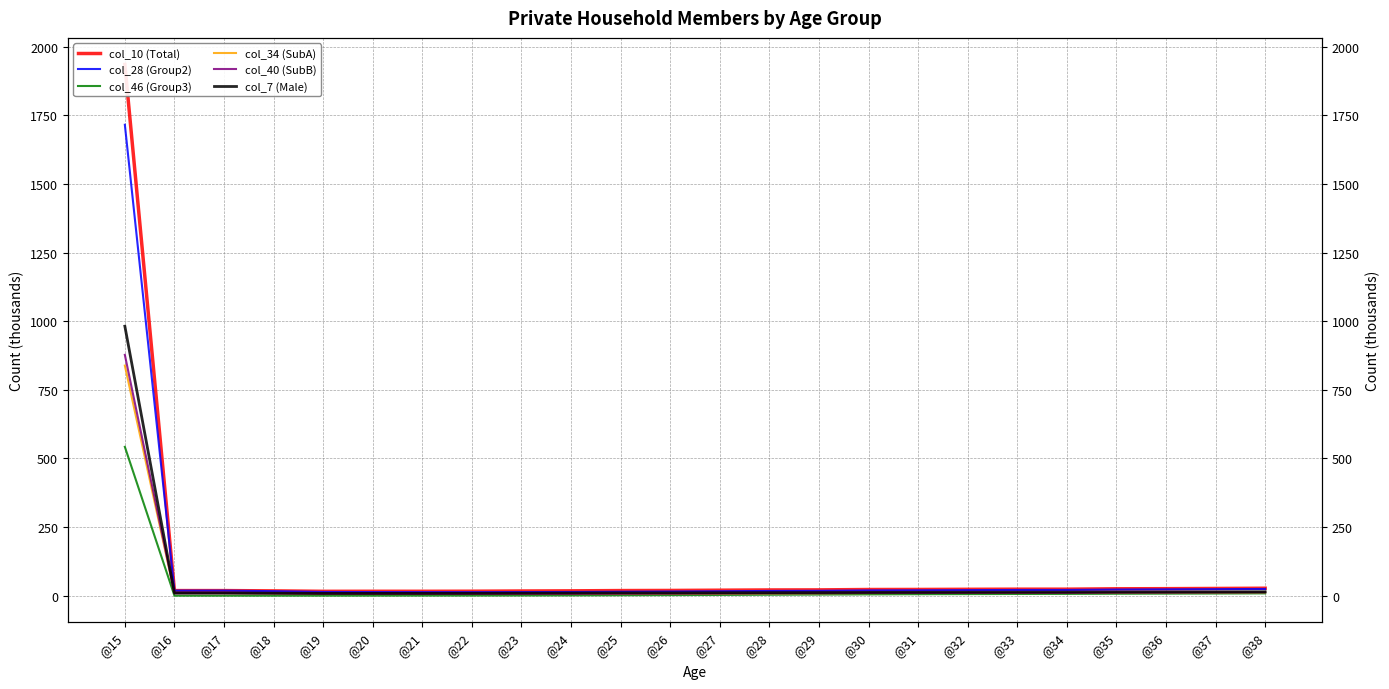

What are all the series names shown in the legend?

col_10 (Total), col_28 (Group2), col_46 (Group3), col_34 (SubA), col_40 (SubB), col_7 (Male)